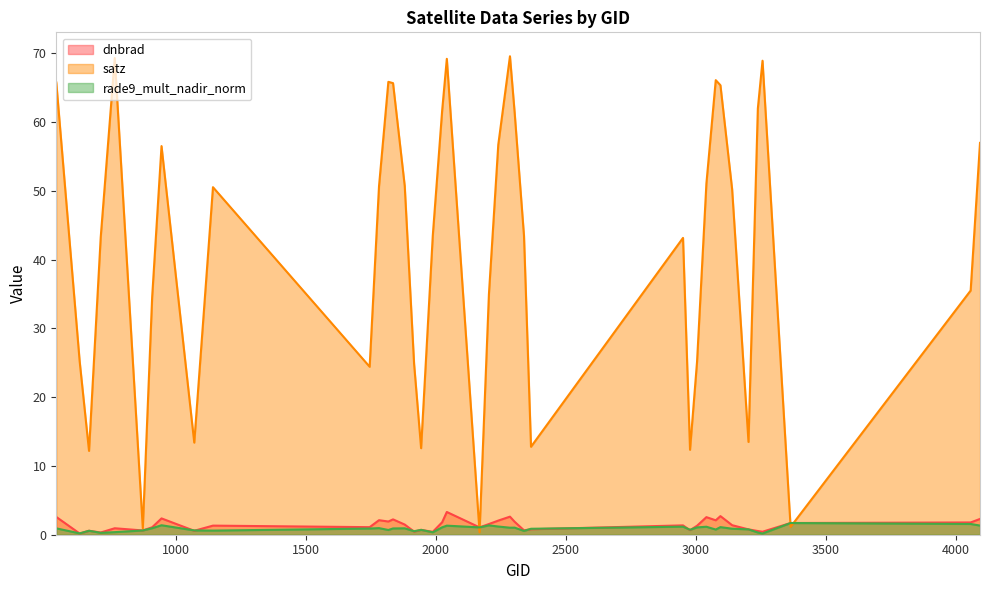

Which category has the highest value in the dnbrad series?

2042